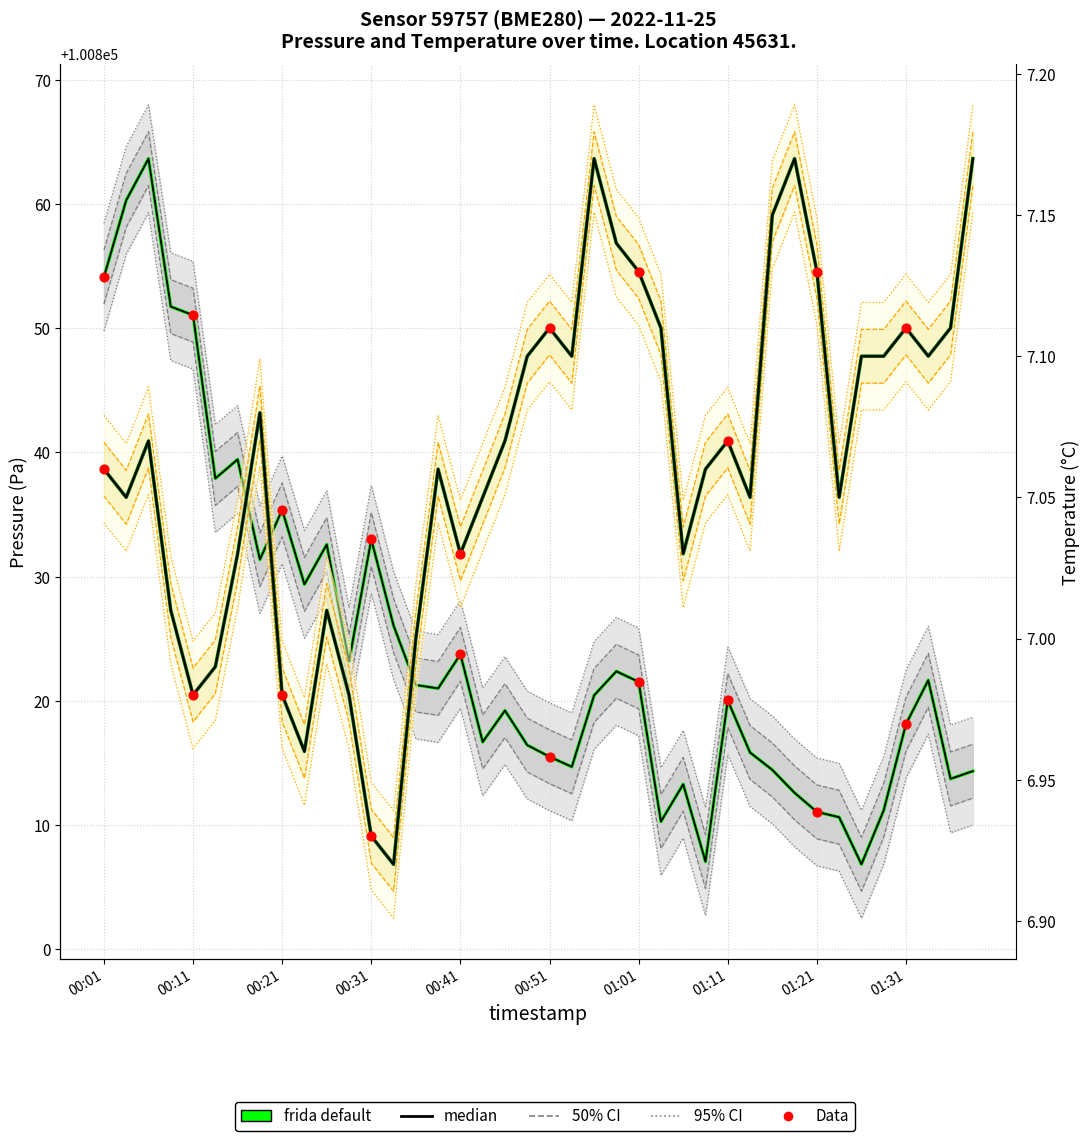

At which category is the sum across all series the highest?

00:06